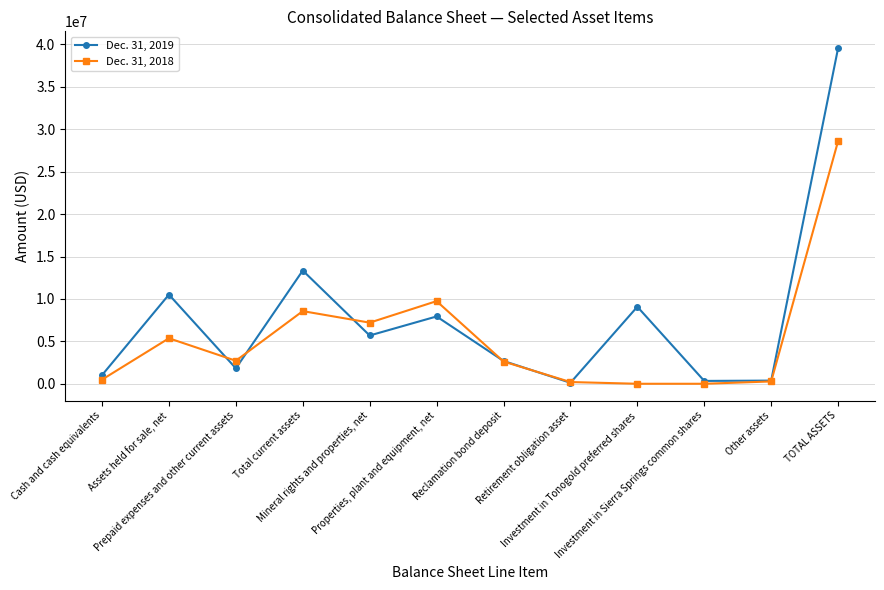

At how many categories does at least one series exceed 5730774?

6